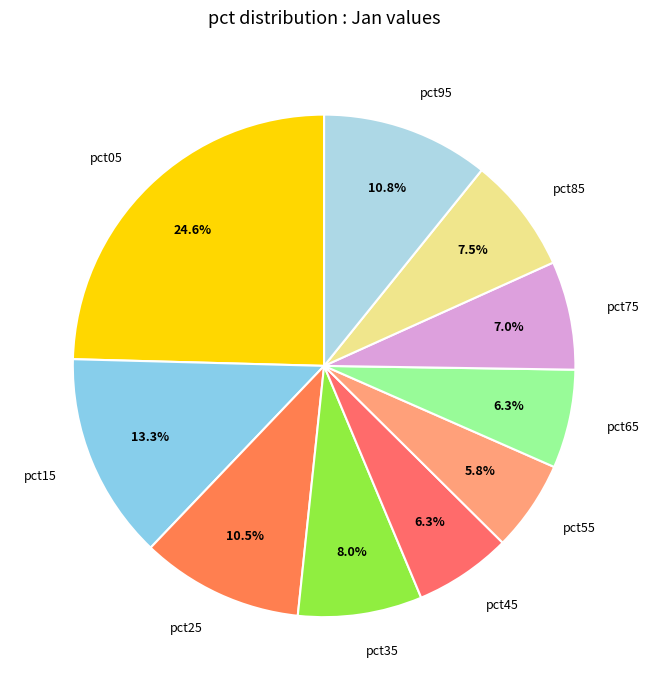

To the nearest percent, what percentage of the pie is pct75?

7%